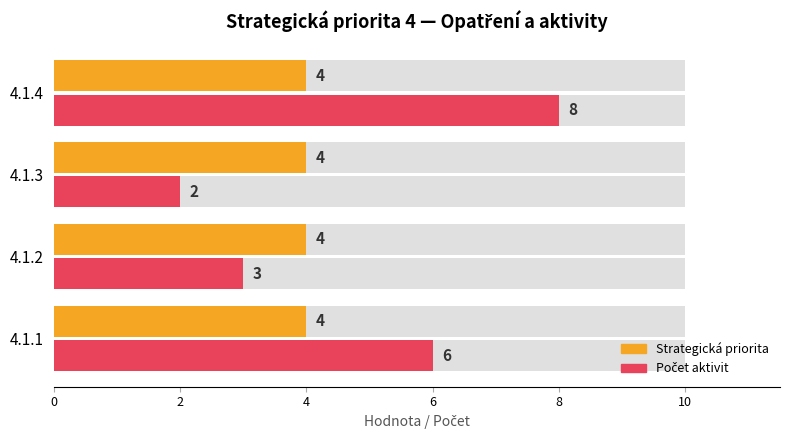

What are all the series names shown in the legend?

Strategická priorita, Počet aktivit